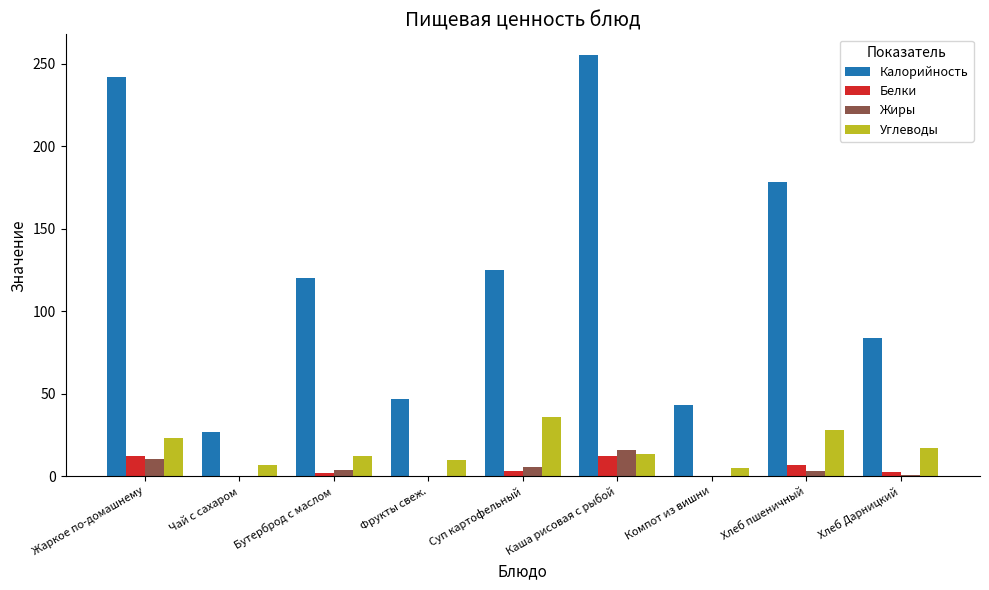

Which series has the largest total across all categories?

Калорийность